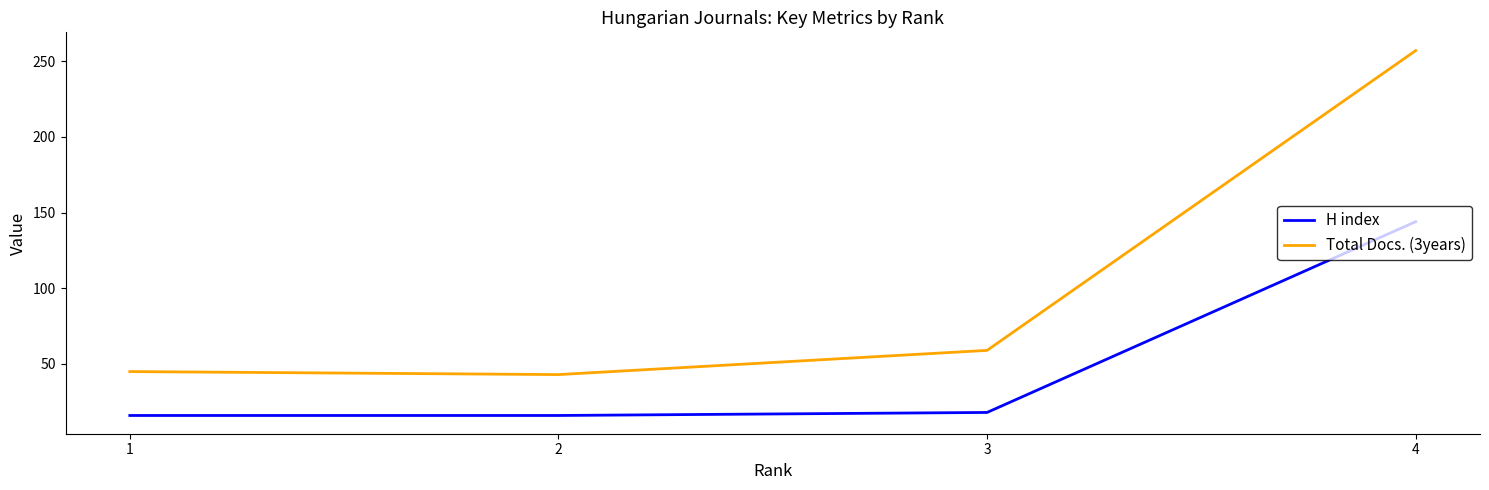

What is the spread (max minus min) of values at 1?

29